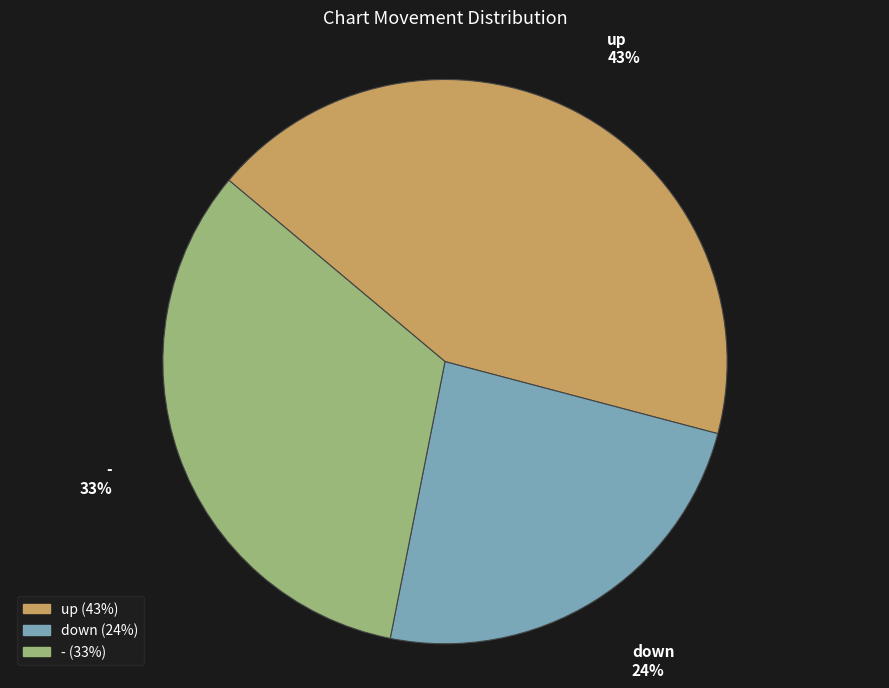

What percentage is the down slice, to the nearest percent?

24%